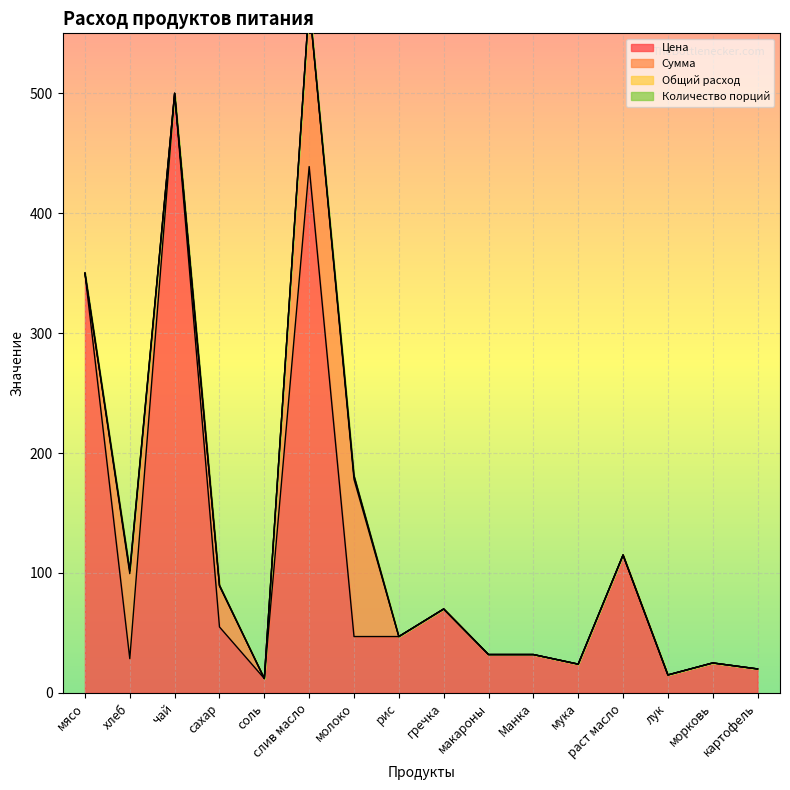

Rank the series by their maximum value, from lowest to highest.

Количество порций, Общий расход, Сумма, Цена